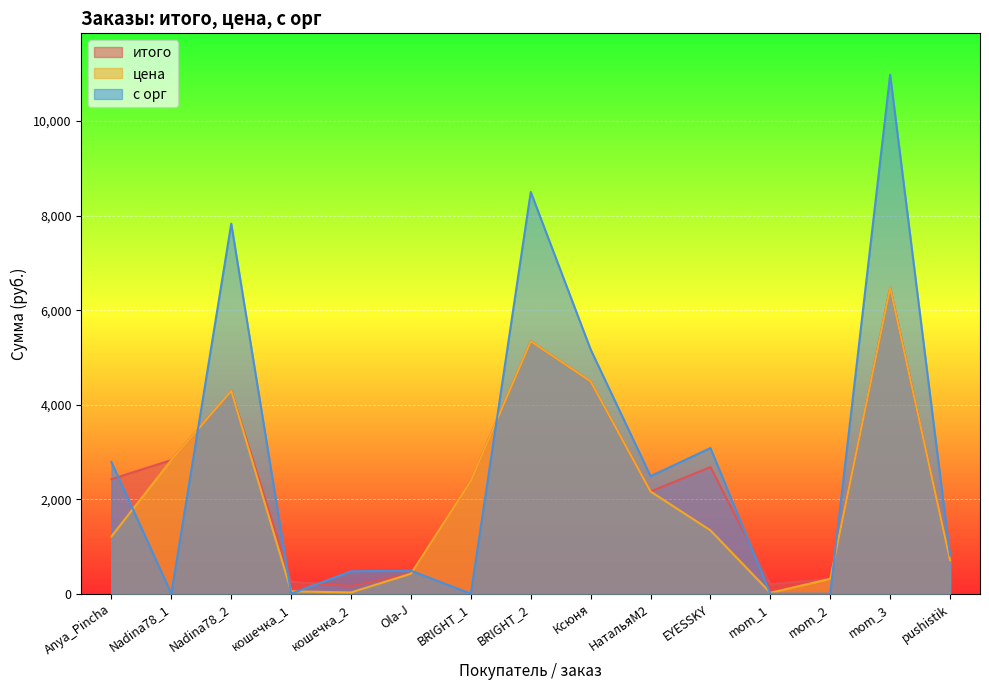

In итого, how many points are lower than both neighbors (excluding endpoints)?

3